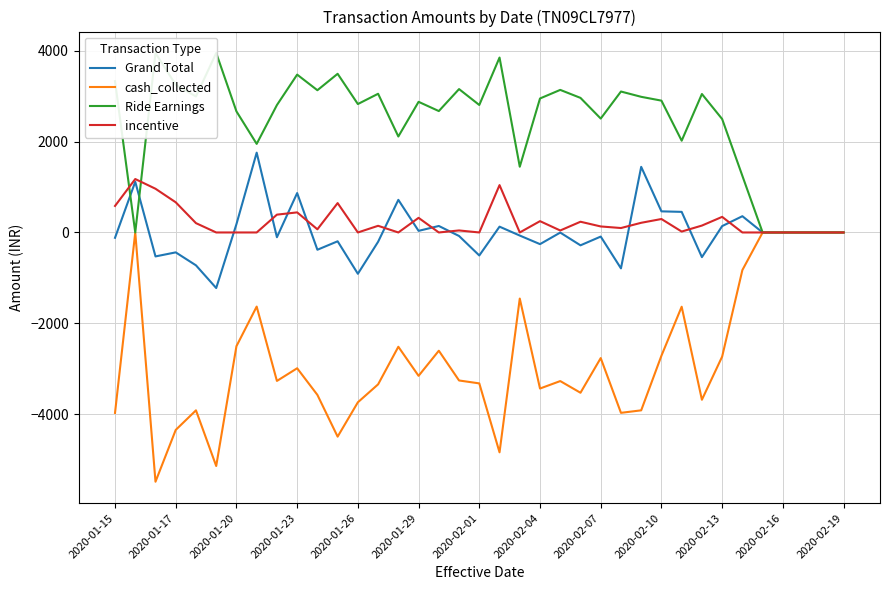

What is the minimum value for cash_collected?

-5485.0